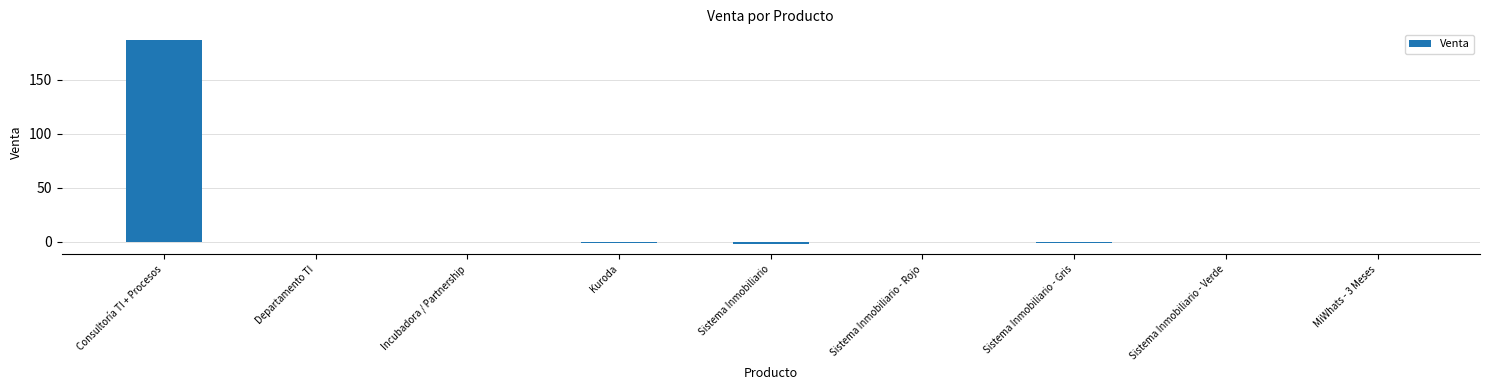

What is the sum of all values?

183